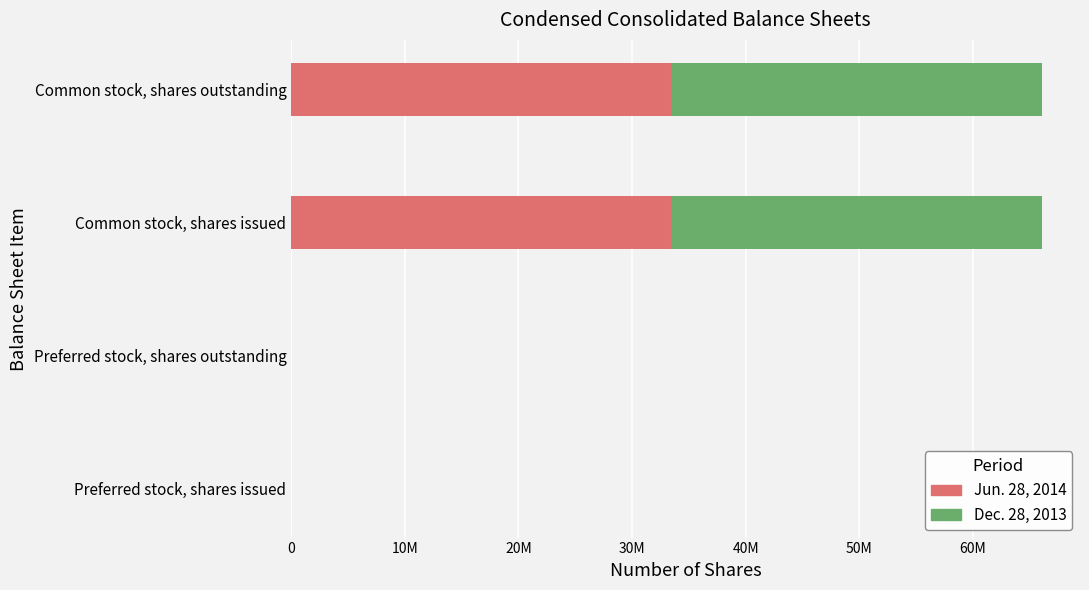

What is the difference between the maximum and minimum values in the Dec. 28, 2013 series?

32712000